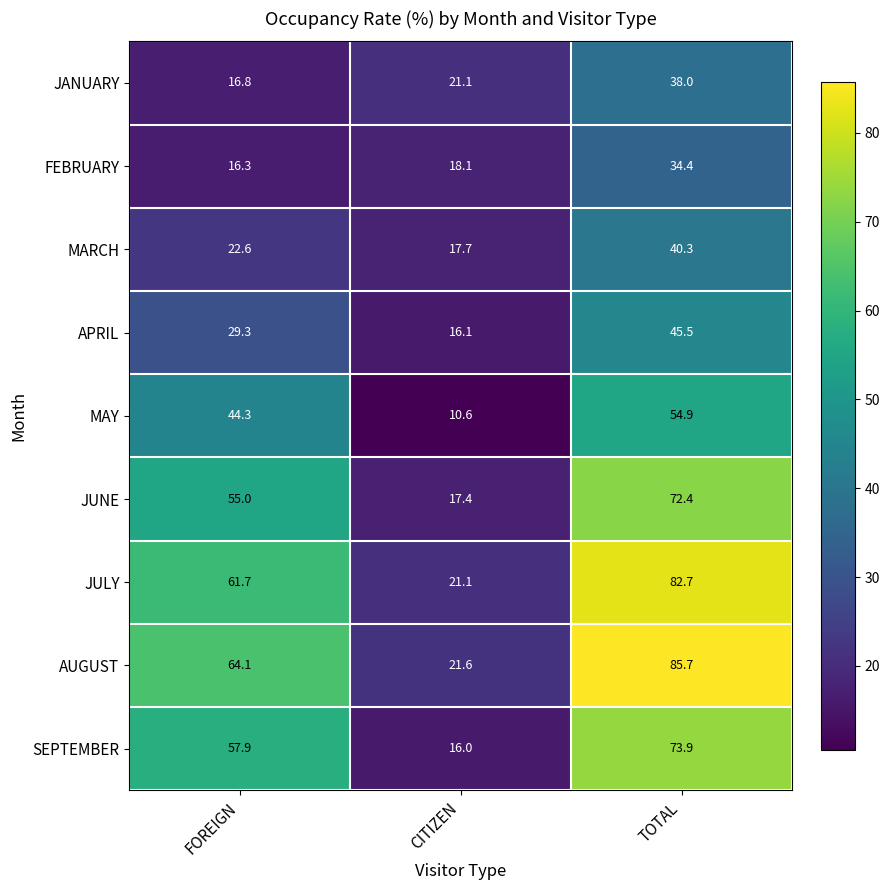

Which series has the largest range (max minus min)?

AUGUST